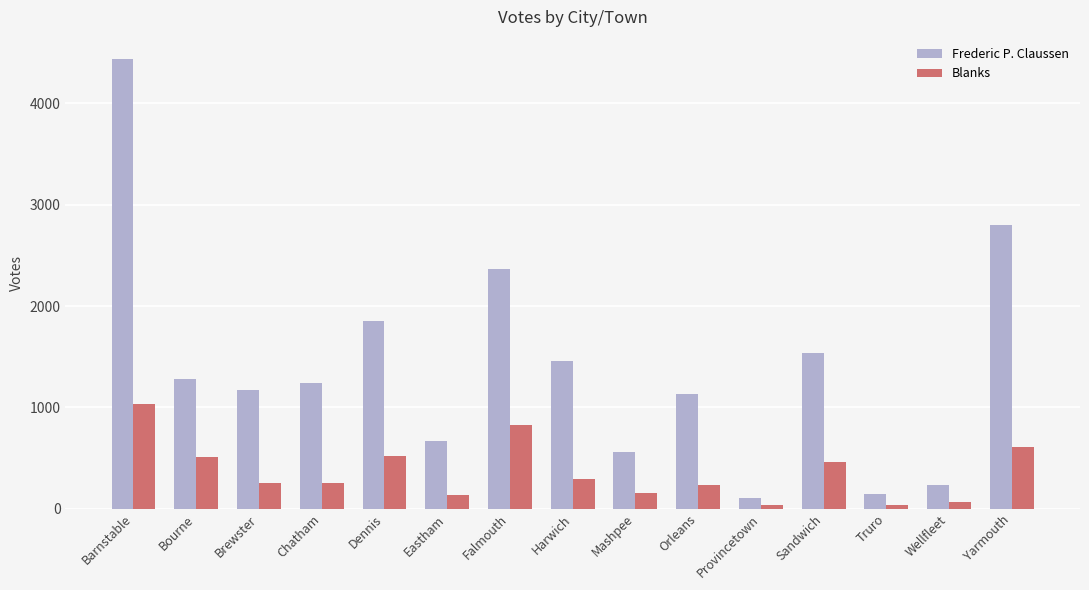

What is the average value of the Frederic P. Claussen series?

1398